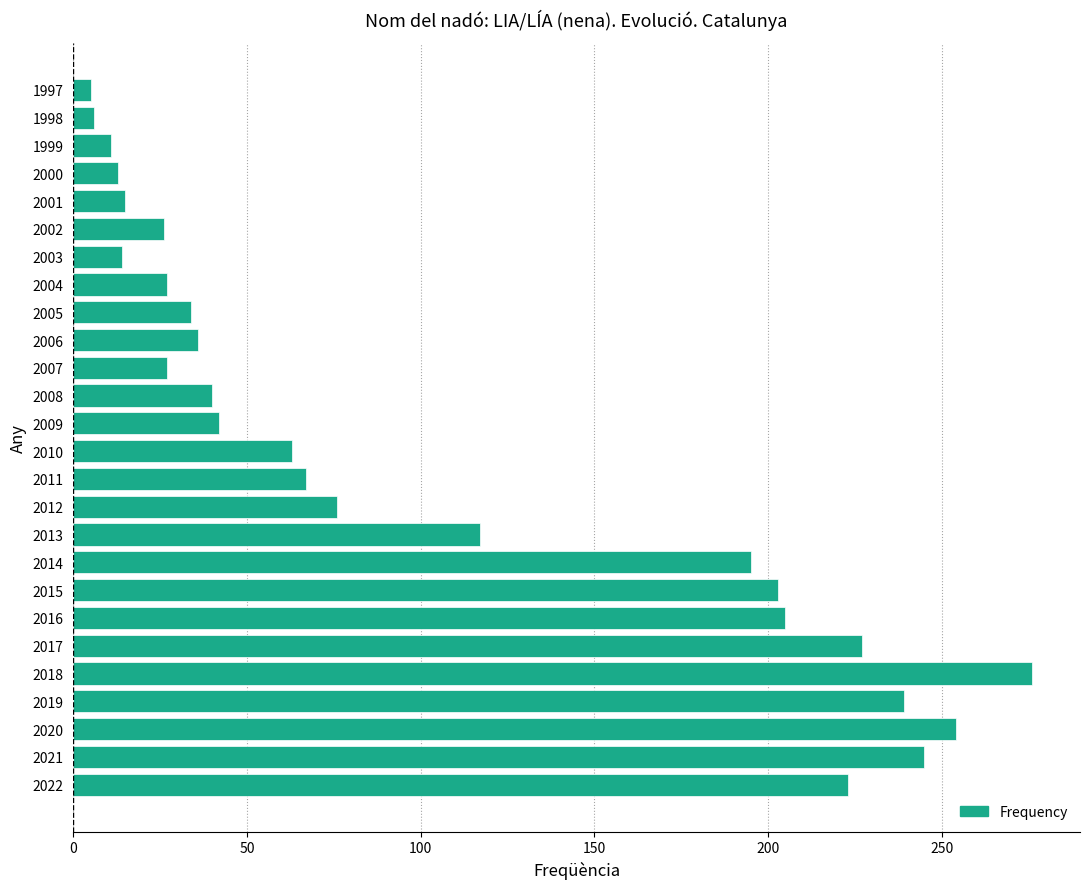

What is the difference between the maximum and second lowest values?

270